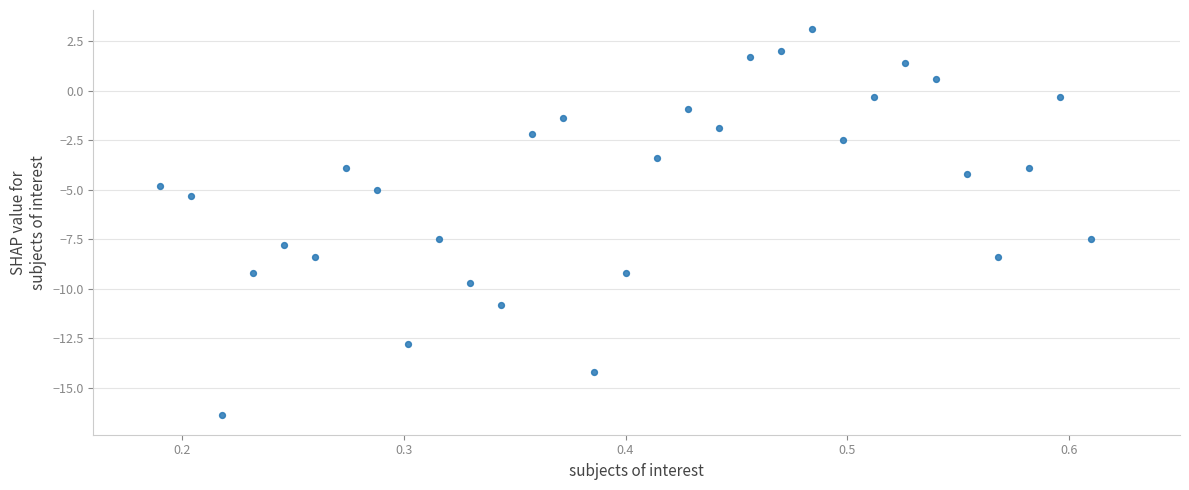

What Y value in the scatter plot is closest to -6?

-5.3